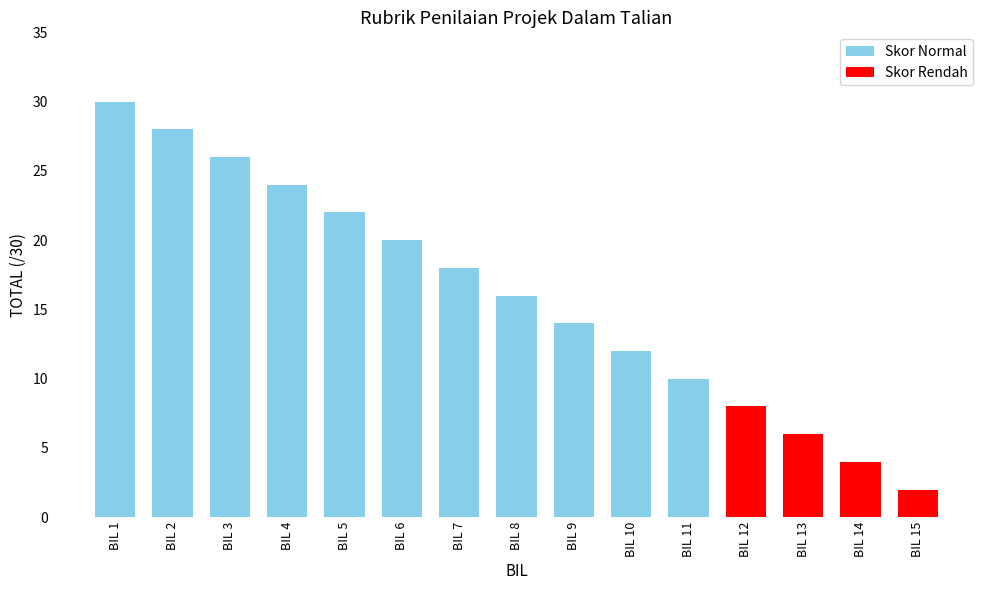

Where is the data nearest to the value 16?

BIL 8